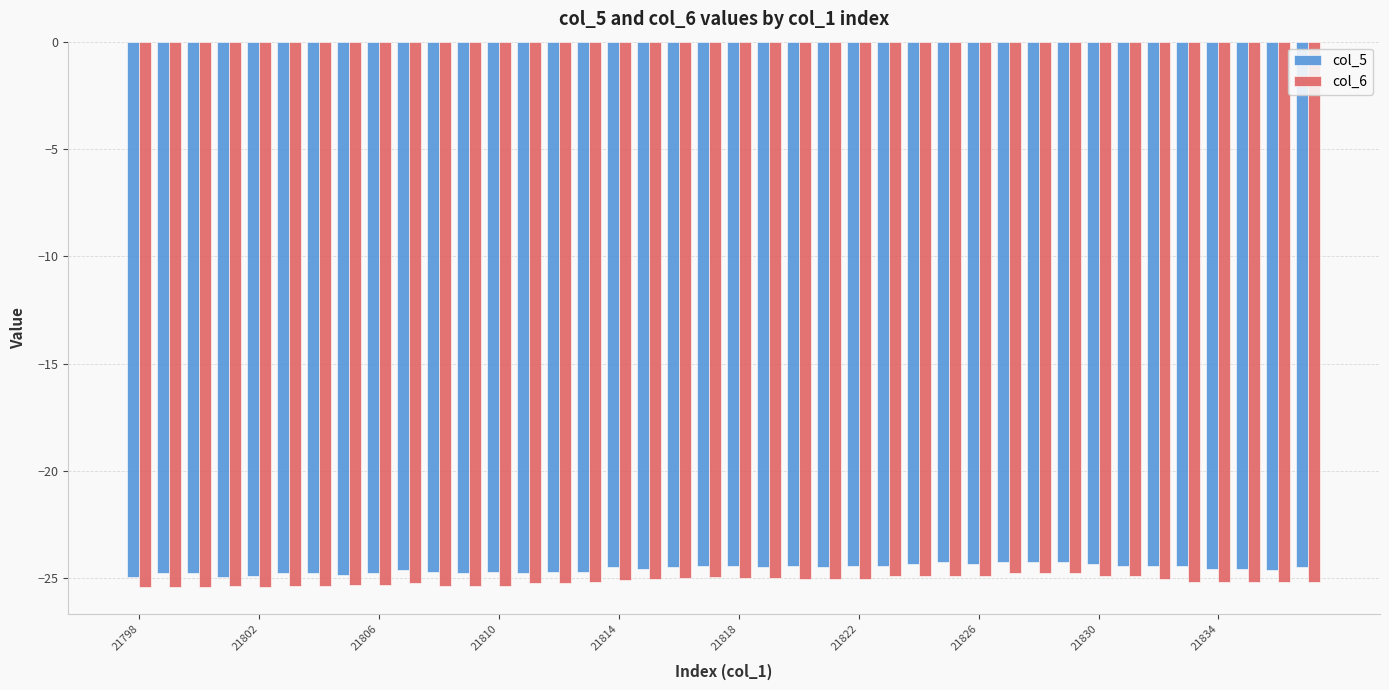

What is the difference between the second highest and second lowest values in the col_5 series?

0.7